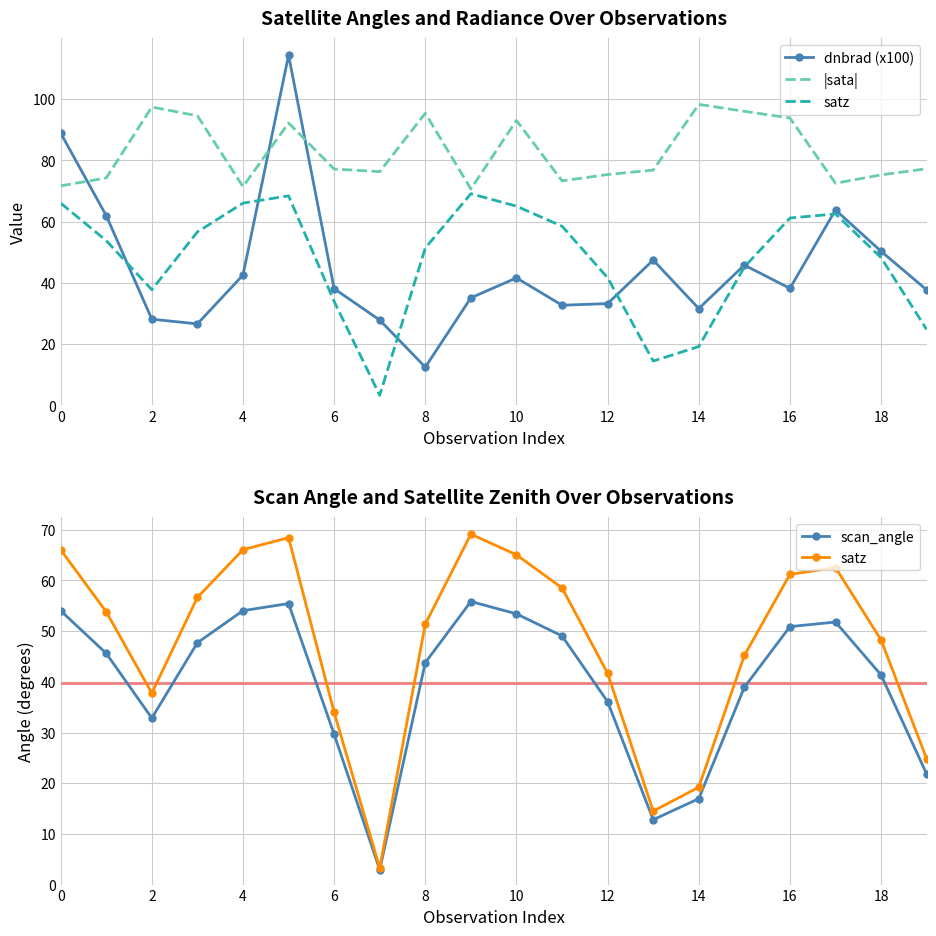

The value of scan_angle at 18 is 31.2. True or false?

False